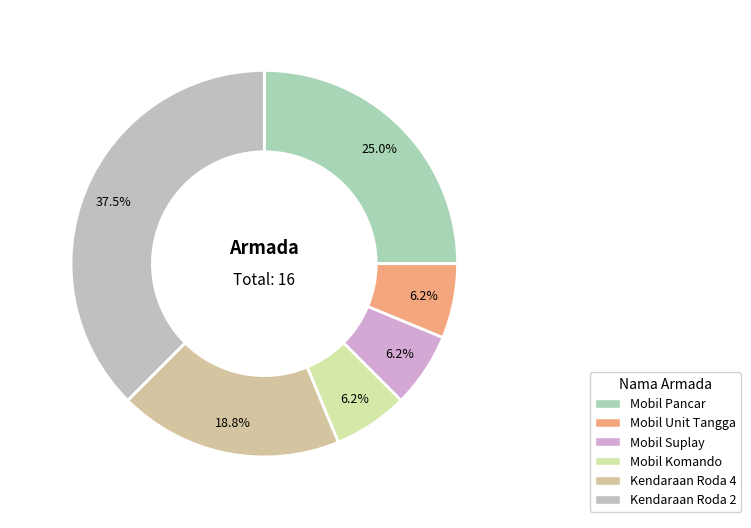

How many slices are in this pie chart?

6